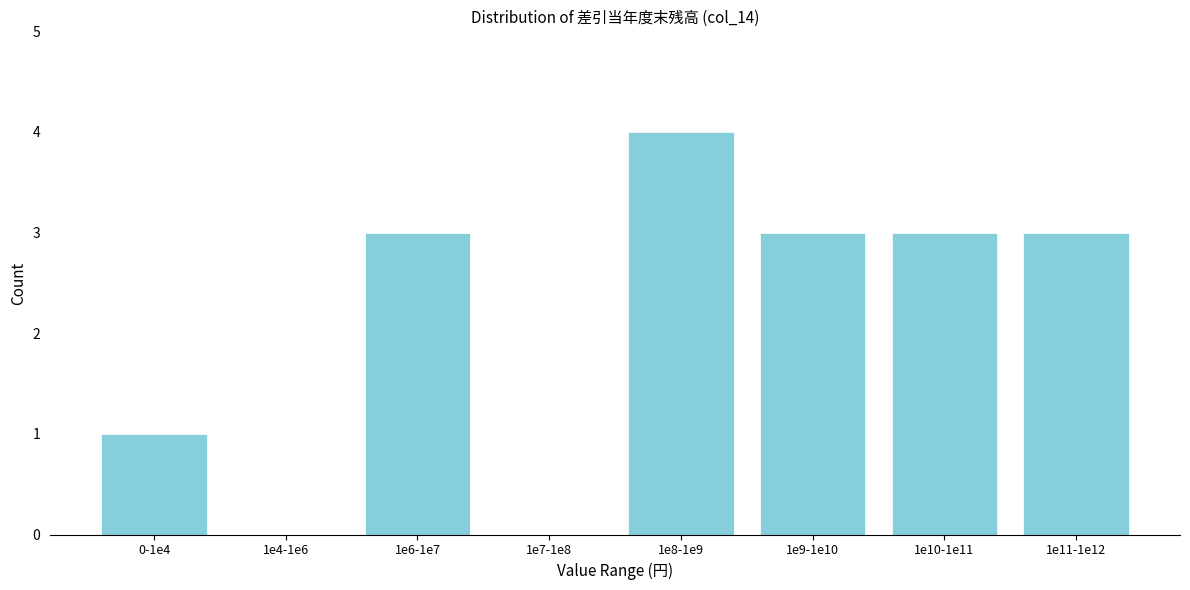

Reading right to left, transcribe all the data shown in this chart.

1e11-1e12=3	1e10-1e11=3	1e9-1e10=3	1e8-1e9=4	1e7-1e8=0	1e6-1e7=3	1e4-1e6=0	0-1e4=1